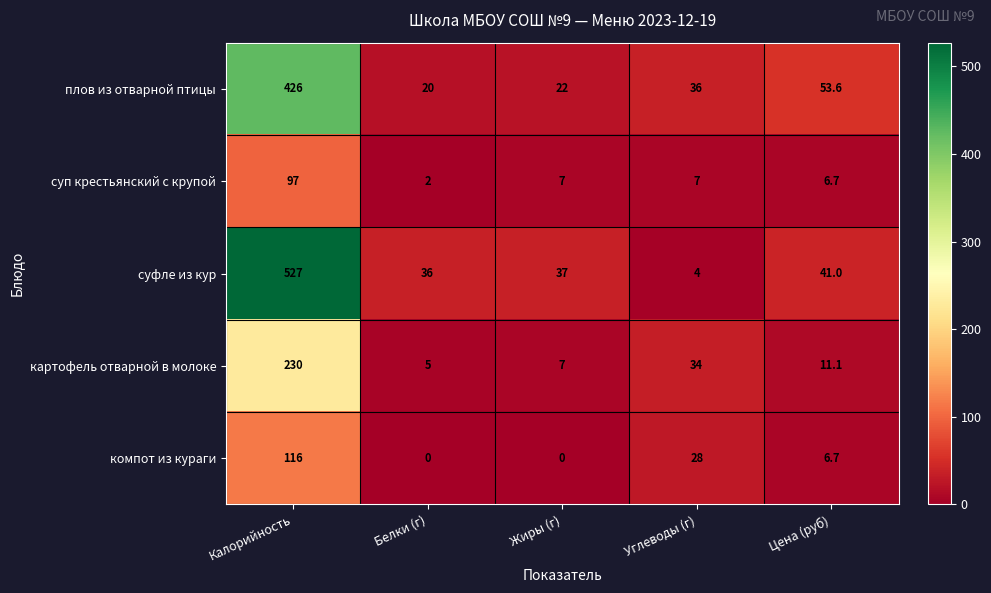

Is it true that суфле из кур equals 13.0 at Жиры (г)?

False